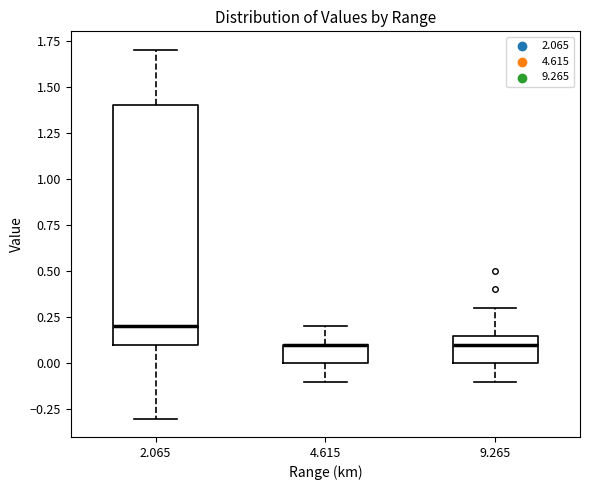

Reading left to right, read every box against the y-axis: the position of its median line, the range the box covers, and the ends of its whiskers. The values are not printed on the chart, so give them approximately, as read against the axis.

2.065: median 0.20, box 0.10 to 1.40, whiskers -0.30 to 1.70
4.615: median 0.10 (drawn on the box's upper edge), box 0.00 to 0.10, whiskers -0.10 to 0.20
9.265: median 0.10, box 0.00 to 0.15, whiskers -0.10 to 0.30